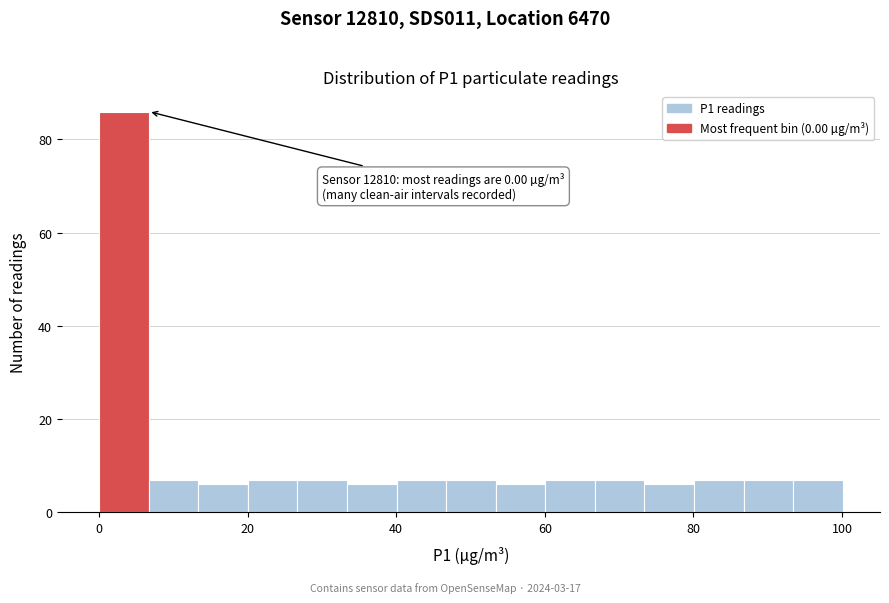

Around what value on the x-axis is the tallest bar? Give the approximate position of its centre, as read against the axis.

4